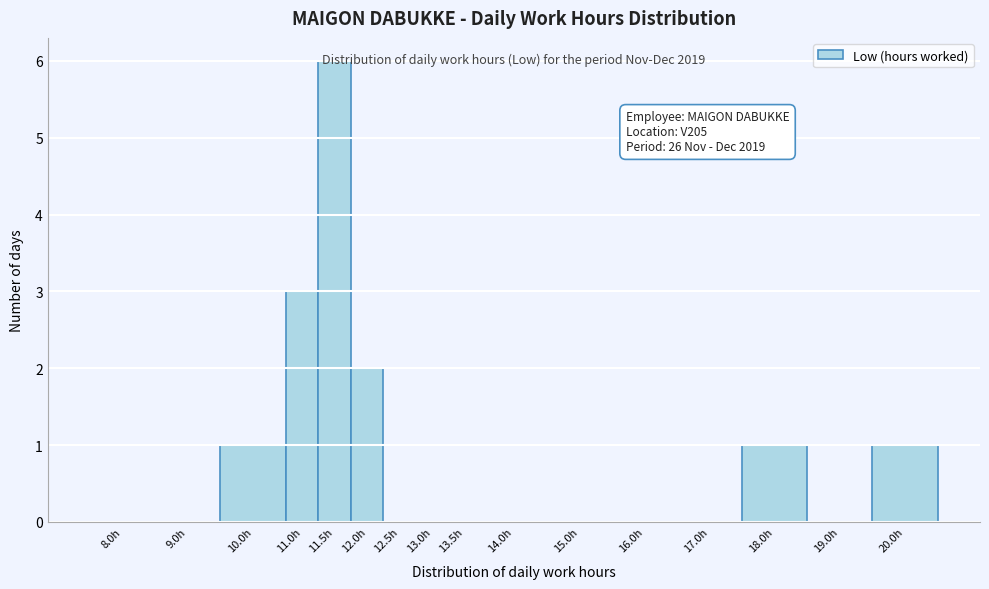

Which category has the highest value across all series?

11.5h